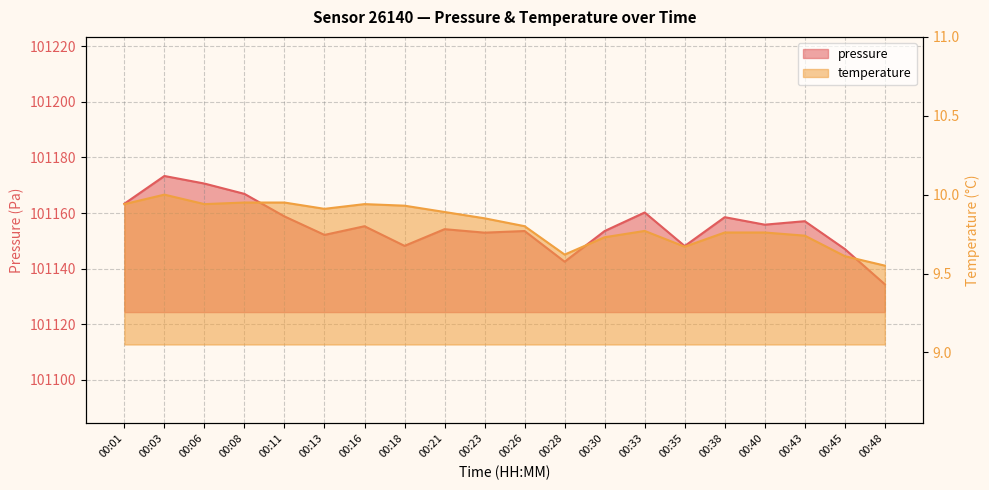

True or false: temperature has more than 2 points higher than both neighbors.

True